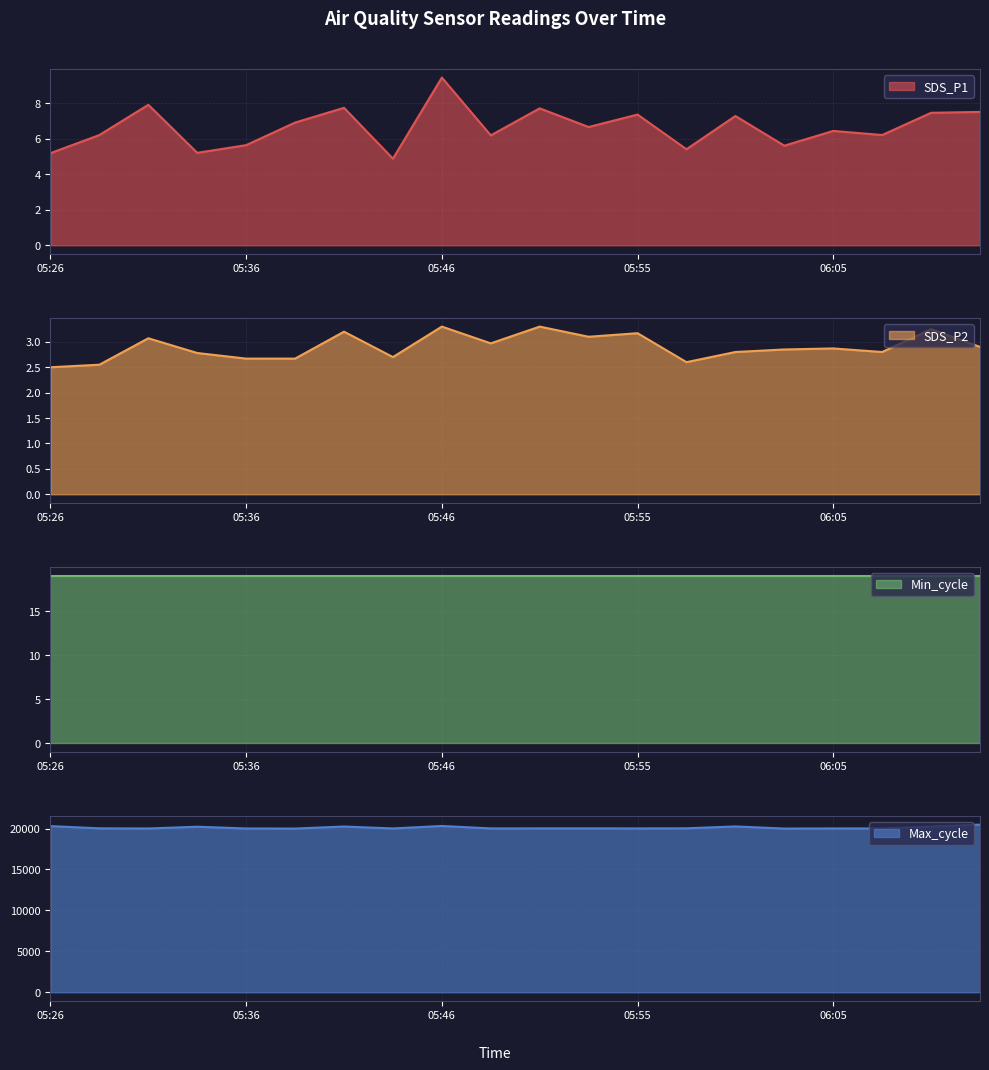

At which label does SDS_P1 reach its peak?

05:46